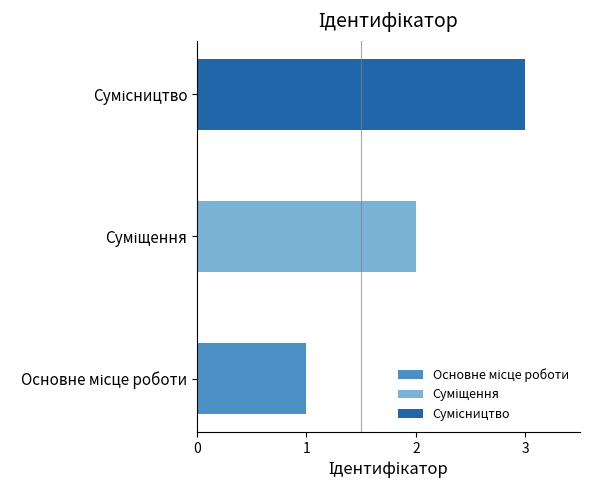

What is the sum of the values at Сумісництво and Суміщення?

5